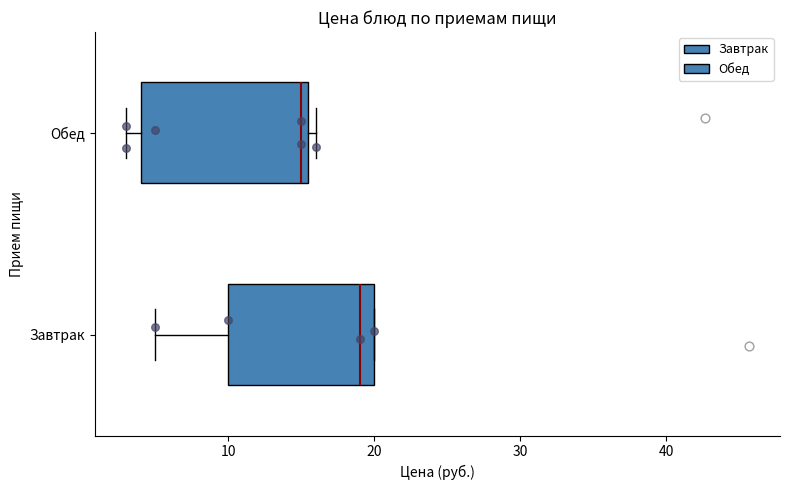

Reading bottom to top, transcribe this box plot: for each box, give where its median line is, the range the box spans, and where its two whiskers end, as read against the x-axis. The values are not printed on the chart, so give them approximately, as read against the axis.

Завтрак: median 19, box 10 to 20, whiskers 5 to 20
Обед: median 15, box 4 to 16, whiskers 3 to 16 (just right of the box's right edge)